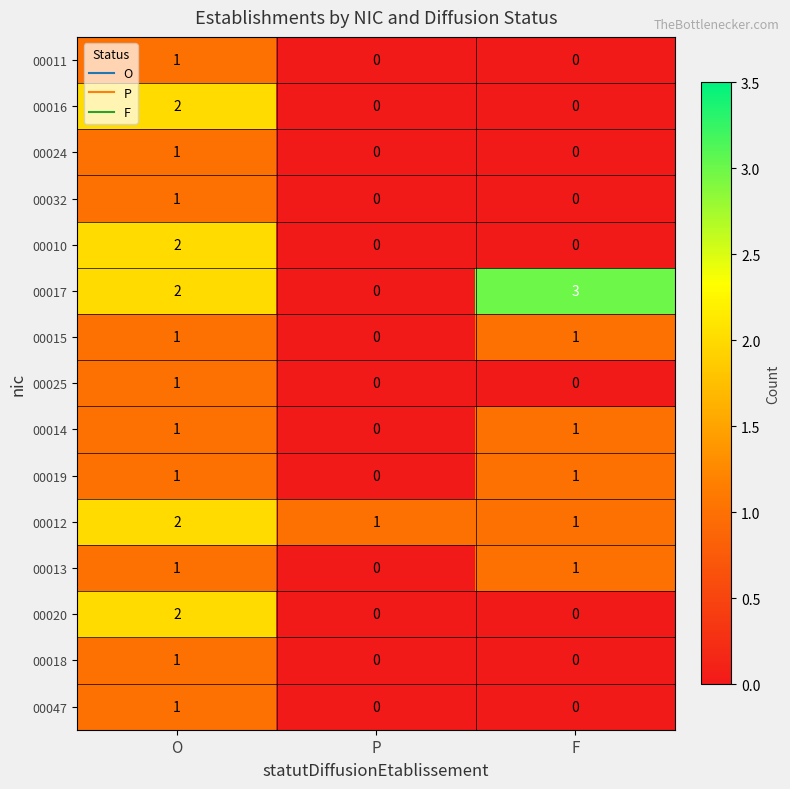

How many series are shown in this chart?

15